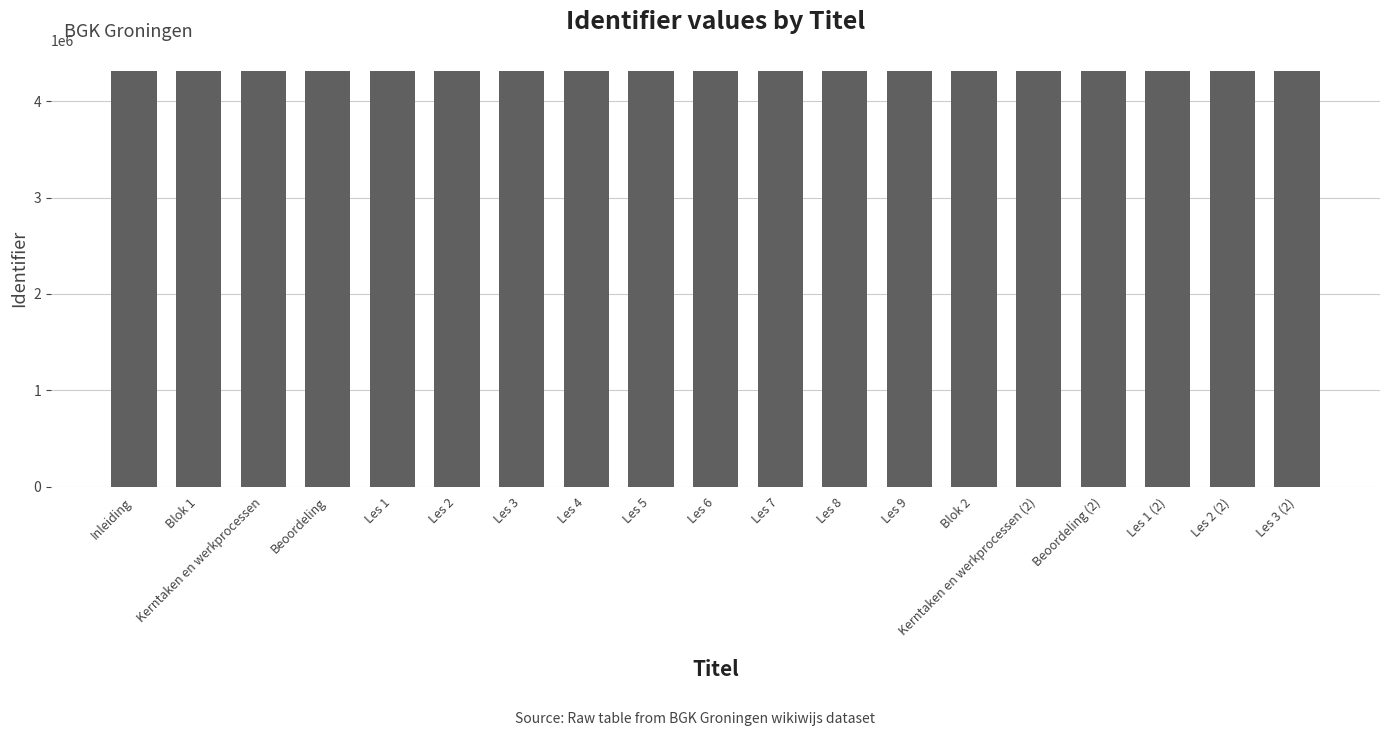

What is the greatest value displayed?

4316700